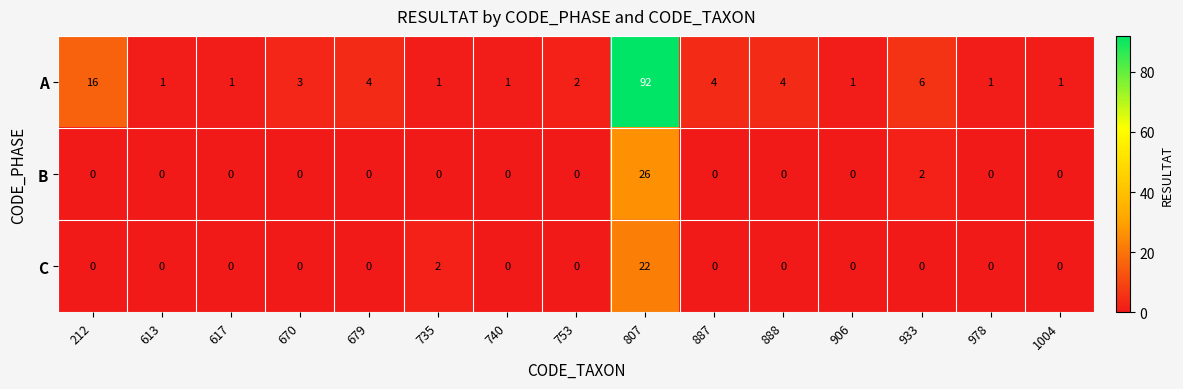

Which series changed the most between 613 and 735?

C